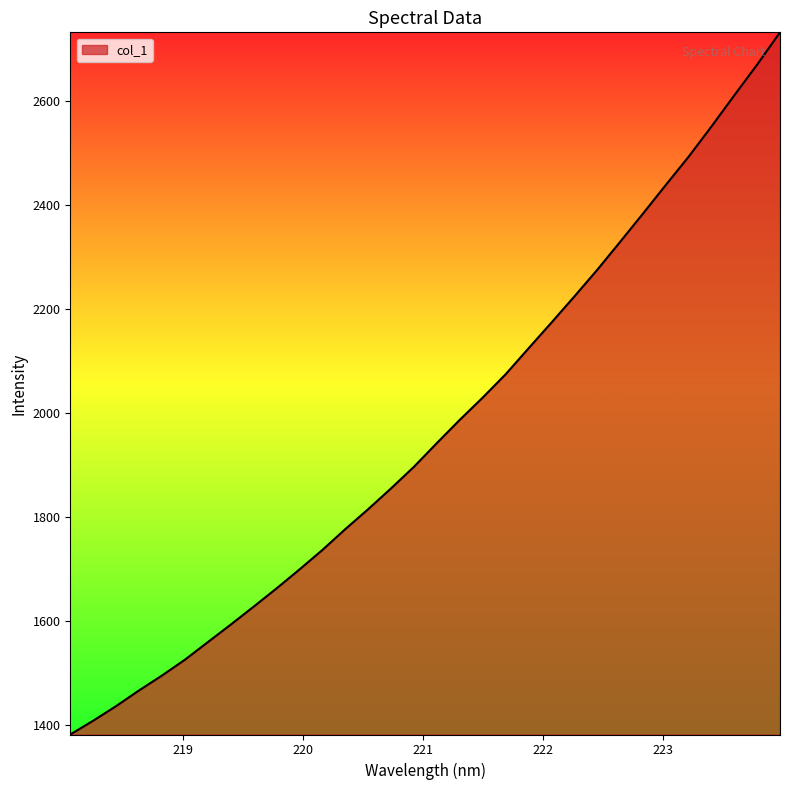

What is the difference between the maximum and minimum values?

1350.8